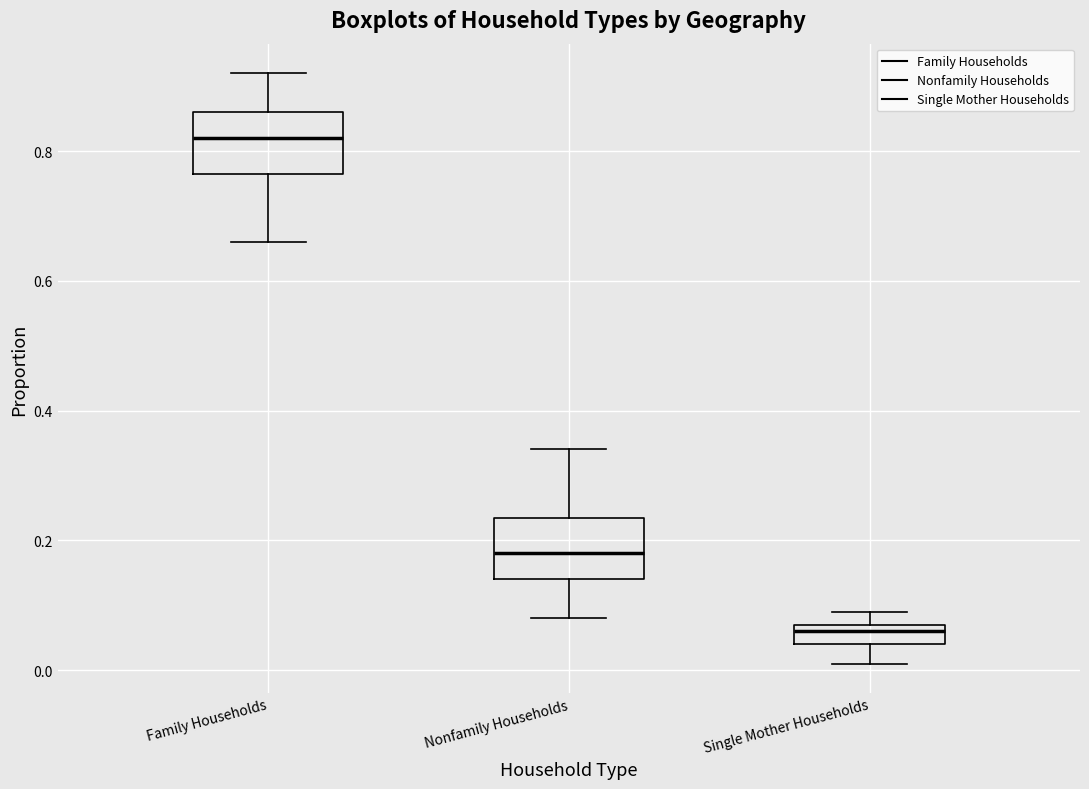

Reading left to right, transcribe this box plot: for each box, give where its median line is, the range the box spans, and where its two whiskers end, as read against the y-axis. The values are not printed on the chart, so give them approximately, as read against the axis.

Family Households: median 0.82, box 0.76 to 0.86, whiskers 0.66 to 0.92
Nonfamily Households: median 0.18, box 0.14 to 0.24, whiskers 0.08 to 0.34
Single Mother Households: median 0.06, box 0.04 to 0.08, whiskers 0.02 to 0.10